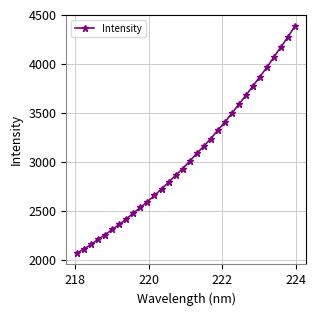

What is the greatest value displayed?

4385.0